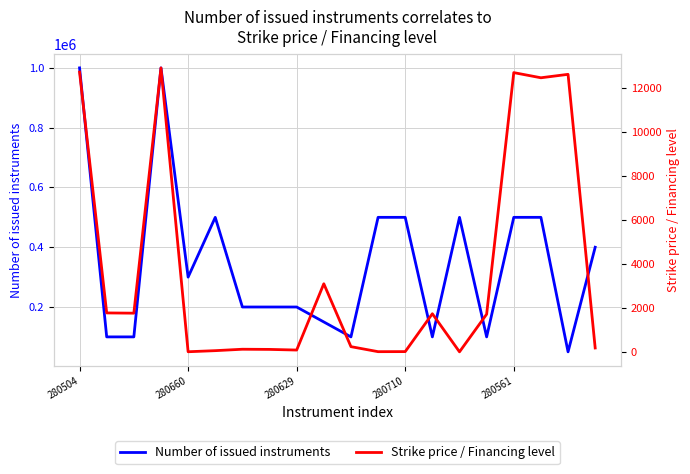

What is the total value across all series at 15?

101712.0